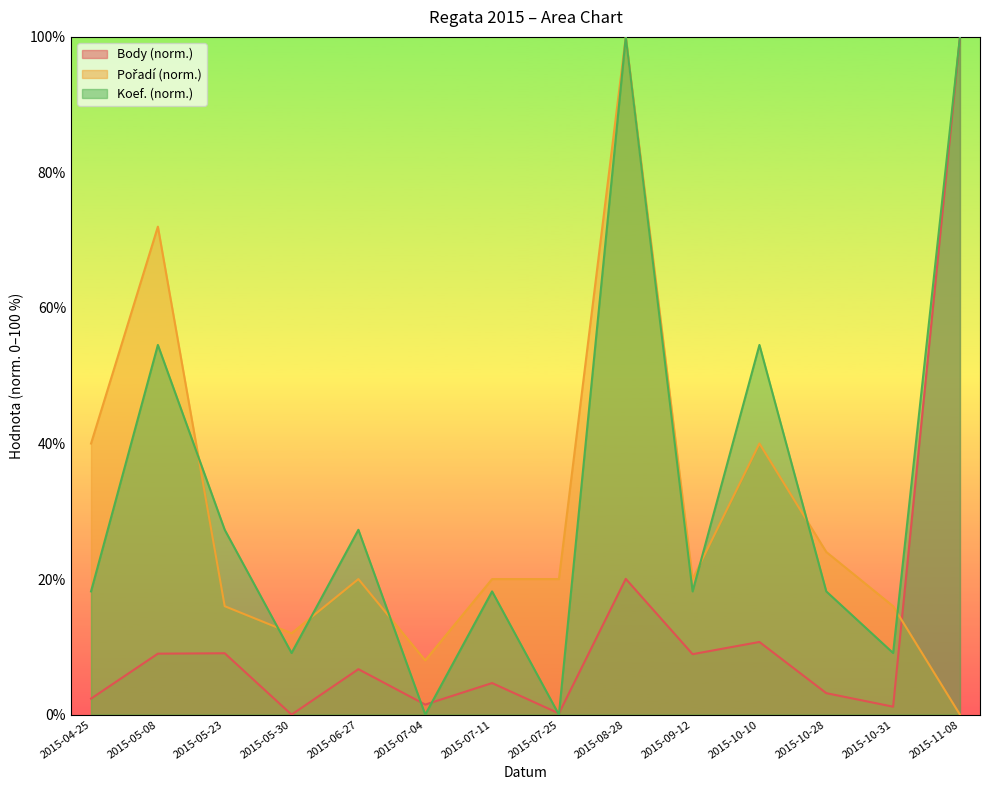

How many distinct data groups are displayed?

3